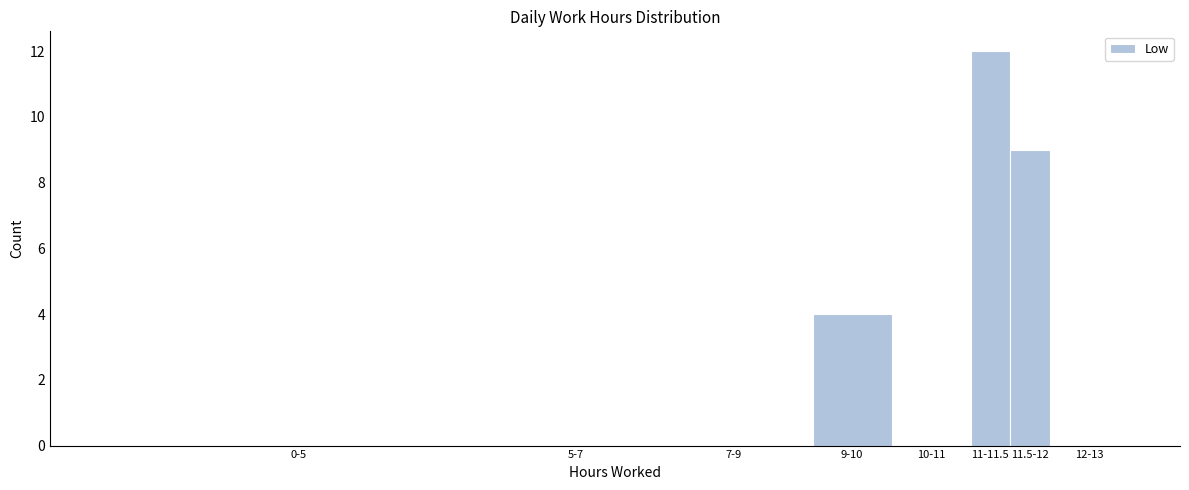

Reading left to right, transcribe all the data shown in this chart.

0-5=0	5-7=0	7-9=0	9-10=4	10-11=0	11-11.5=12	11.5-12=9	12-13=0